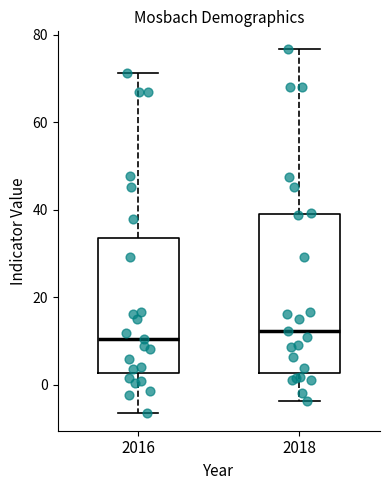

Reading left to right, read every box against the y-axis: the position of its median line, the range the box covers, and the ends of its whiskers. The values are not printed on the chart, so give them approximately, as read against the axis.

2016: median 10, box 2 to 34, whiskers -6 to 72
2018: median 12, box 2 to 40, whiskers -4 to 76